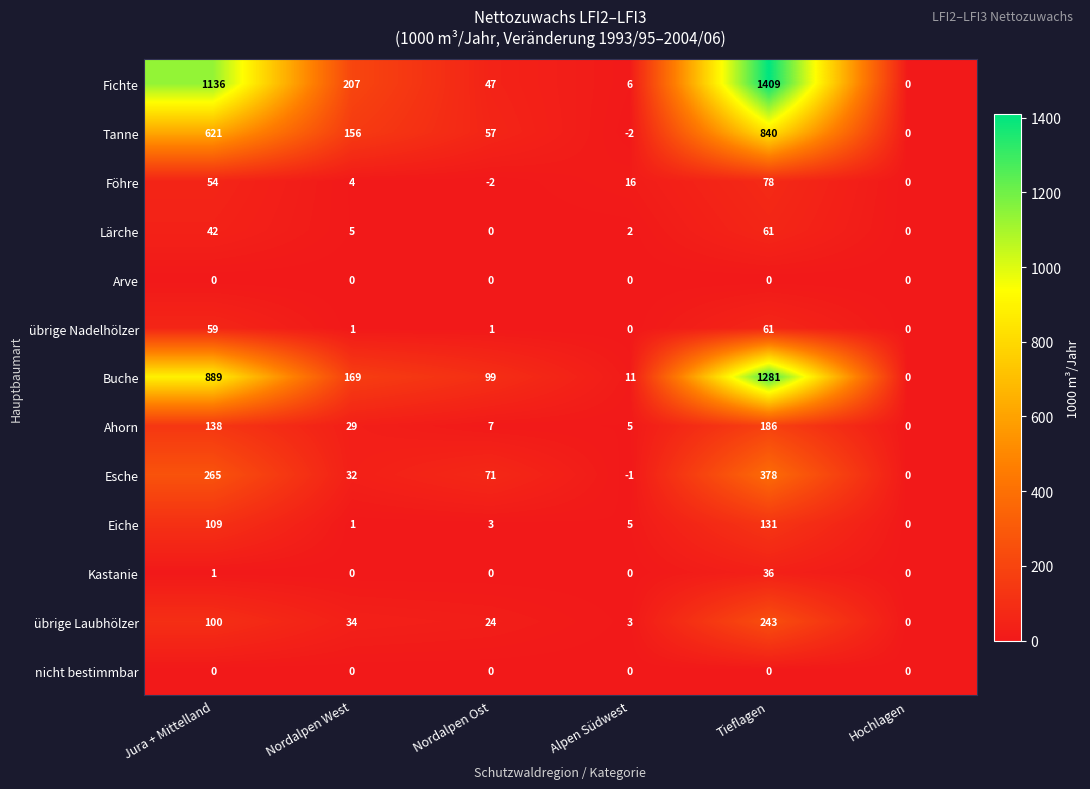

The übrige Laubhölzer series shows 131 at Jura + Mittelland. True or false?

False